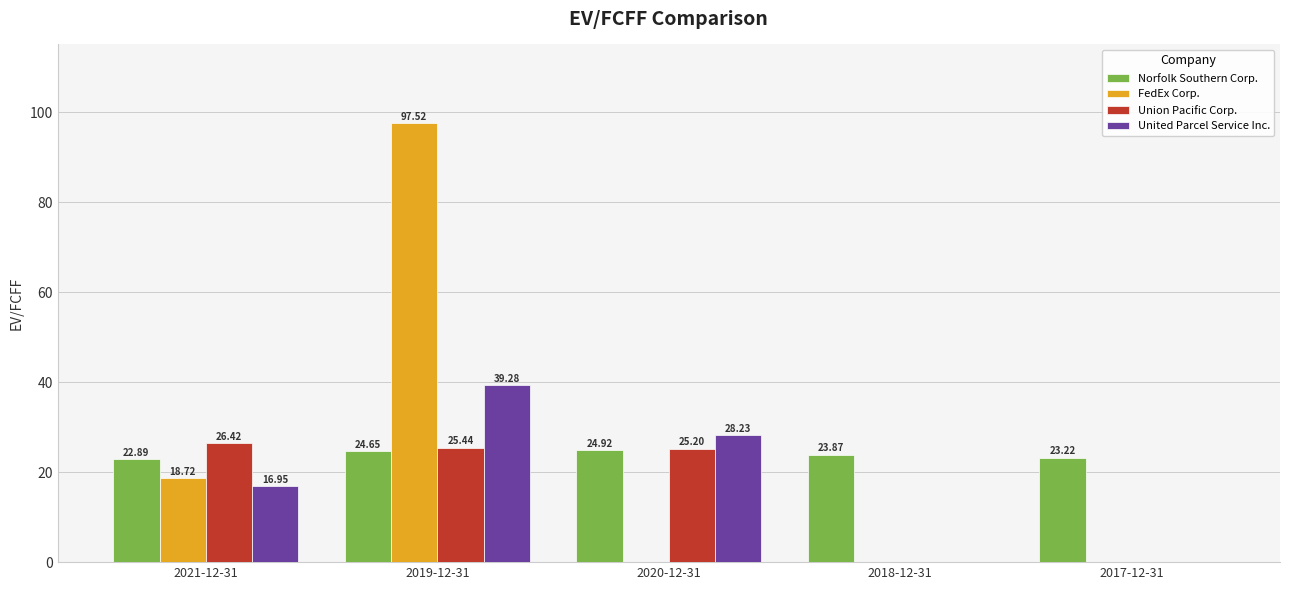

Between 2018-12-31 and 2017-12-31, which series saw the biggest shift?

Norfolk Southern Corp.